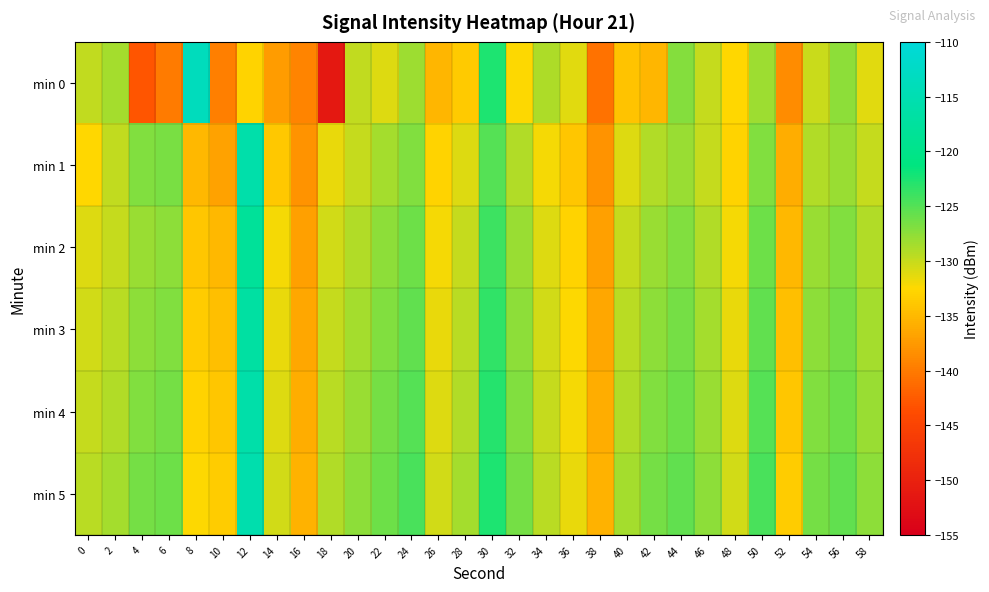

Reading left to right, extract all data points from this chart.

min 0: 0=-129.7	2=-128.6	4=-142.9	6=-140.0	8=-113.6	10=-139.6	12=-132.9	14=-137.4	16=-139.3	18=-151.5	20=-129.7	22=-131.1	24=-128.2	26=-135.3	28=-133.7	30=-122.6	32=-132.4	34=-129.0	36=-131.2	38=-140.6	40=-134.2	42=-135.2	44=-127.1	46=-130.0	48=-132.6	50=-128.2	52=-138.6	54=-130.1	56=-127.5	58=-131.3
min 1: 0=-132.5	2=-129.7	4=-127.0	6=-126.7	8=-135.1	10=-136.9	12=-115.9	14=-133.8	16=-138.1	18=-131.5	20=-130.0	22=-128.5	24=-127.0	26=-133.0	28=-131.0	30=-125.0	32=-129.0	34=-132.0	36=-134.0	38=-138.0	40=-131.0	42=-129.0	44=-128.0	46=-130.0	48=-133.0	50=-127.0	52=-136.0	54=-129.0	56=-128.0	58=-130.0
min 2: 0=-131.0	2=-130.0	4=-128.0	6=-127.5	8=-134.0	10=-135.0	12=-118.0	14=-132.0	16=-137.0	18=-130.5	20=-129.0	22=-127.5	24=-126.0	26=-132.0	28=-130.0	30=-124.0	32=-128.0	34=-131.0	36=-133.0	38=-137.0	40=-130.0	42=-128.0	44=-127.0	46=-129.0	48=-132.0	50=-126.0	52=-135.0	54=-128.0	56=-127.0	58=-129.0
min 3: 0=-130.5	2=-129.5	4=-127.5	6=-127.0	8=-133.5	10=-134.5	12=-117.0	14=-131.5	16=-136.5	18=-130.0	20=-128.5	22=-127.0	24=-125.5	26=-131.5	28=-129.5	30=-123.5	32=-127.5	34=-130.5	36=-132.5	38=-136.5	40=-129.5	42=-127.5	44=-126.5	46=-128.5	48=-131.5	50=-125.5	52=-134.5	54=-127.5	56=-126.5	58=-128.5
min 4: 0=-130.0	2=-129.0	4=-127.0	6=-126.5	8=-133.0	10=-134.0	12=-116.0	14=-131.0	16=-136.0	18=-129.5	20=-128.0	22=-126.5	24=-125.0	26=-131.0	28=-129.0	30=-123.0	32=-127.0	34=-130.0	36=-132.0	38=-136.0	40=-129.0	42=-127.0	44=-126.0	46=-128.0	48=-131.0	50=-125.0	52=-134.0	54=-127.0	56=-126.0	58=-128.0
min 5: 0=-129.5	2=-128.5	4=-126.5	6=-126.0	8=-132.5	10=-133.5	12=-115.5	14=-130.5	16=-135.5	18=-129.0	20=-127.5	22=-126.0	24=-124.5	26=-130.5	28=-128.5	30=-122.5	32=-126.5	34=-129.5	36=-131.5	38=-135.5	40=-128.5	42=-126.5	44=-125.5	46=-127.5	48=-130.5	50=-124.5	52=-133.5	54=-126.5	56=-125.5	58=-127.5